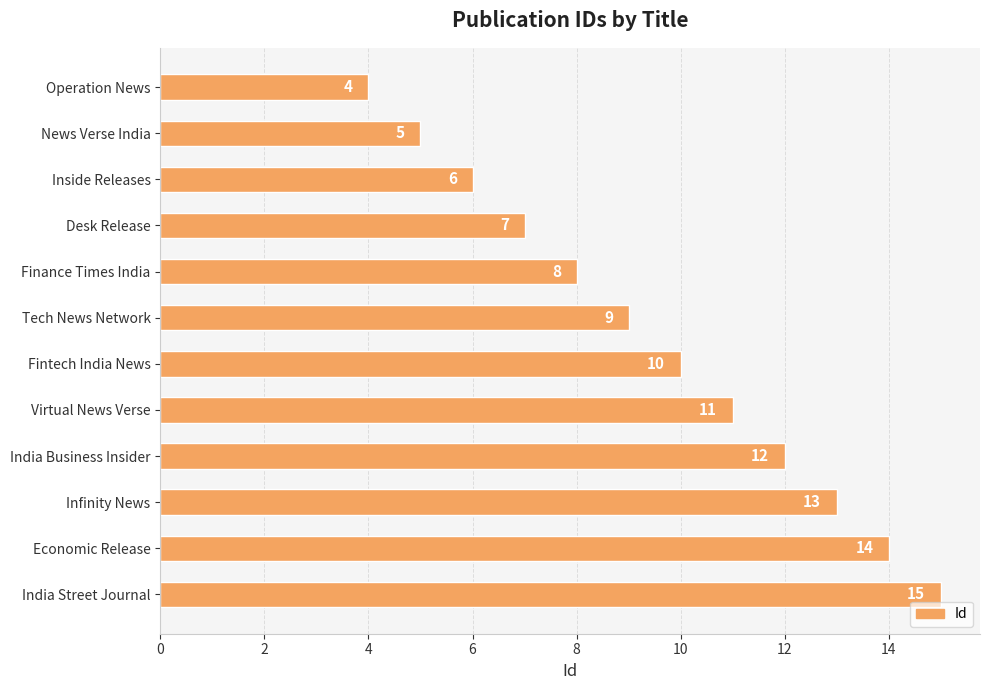

Where is the data nearest to the value 9?

Tech News Network